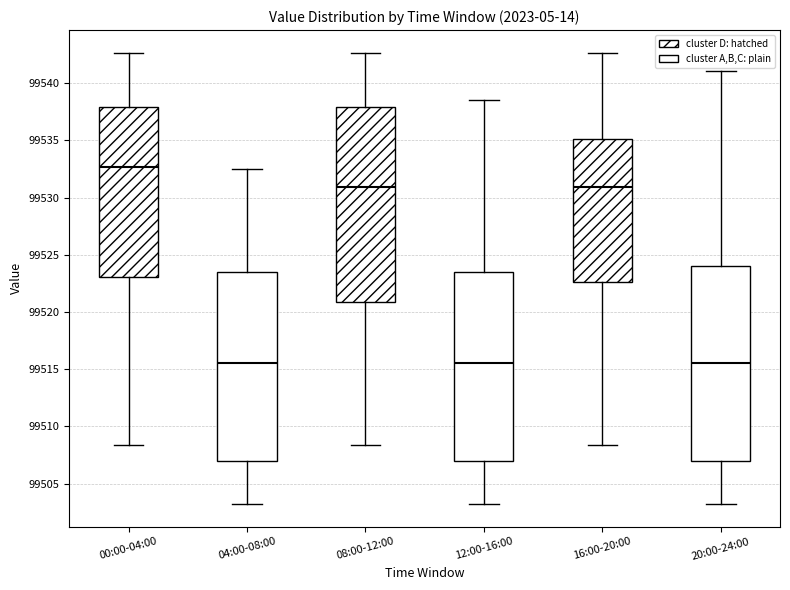

Reading left to right, read every box against the y-axis: the position of its median line, the range the box covers, and the ends of its whiskers. The values are not printed on the chart, so give them approximately, as read against the axis.

00:00-04:00: median 99532.5, box 99523.0 to 99538.0, whiskers 99508.5 to 99542.5
04:00-08:00: median 99515.5, box 99507.0 to 99523.5, whiskers 99503.0 to 99532.5
08:00-12:00: median 99531.0, box 99521.0 to 99538.0, whiskers 99508.5 to 99542.5
12:00-16:00: median 99515.5, box 99507.0 to 99523.5, whiskers 99503.0 to 99538.5
16:00-20:00: median 99531.0, box 99522.5 to 99535.0, whiskers 99508.5 to 99542.5
20:00-24:00: median 99515.5, box 99507.0 to 99524.0, whiskers 99503.0 to 99541.0